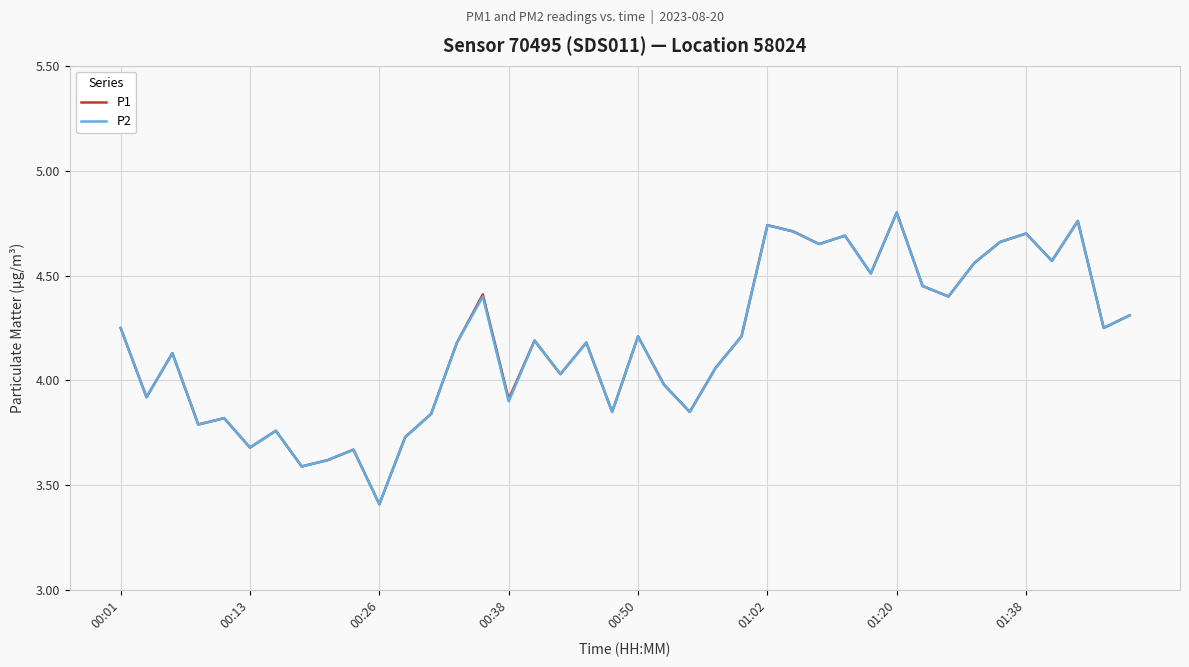

At which category is the sum across all series the highest?

01:20